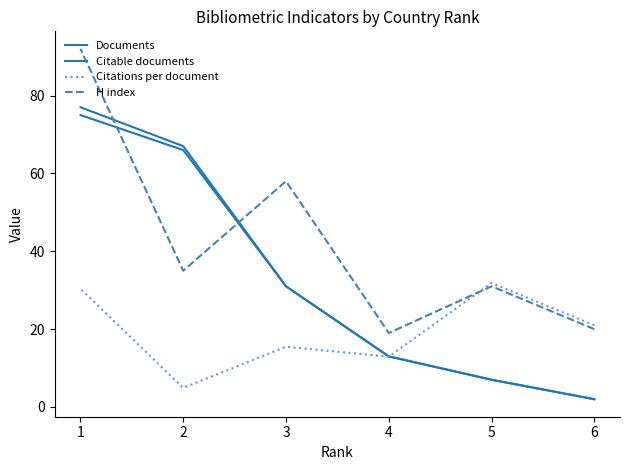

How many times do Citable documents and Citations per document cross each other?

1